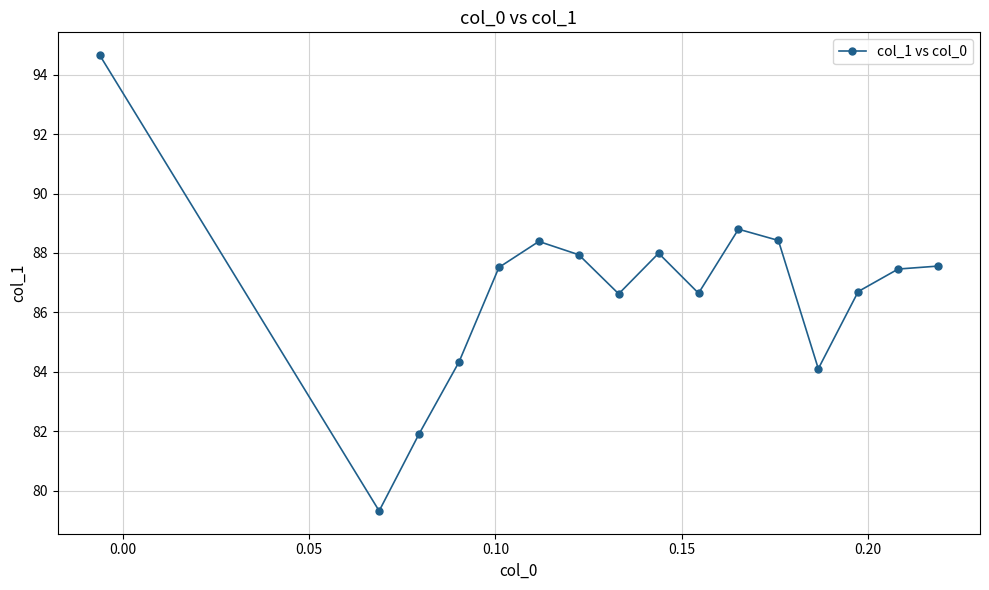

What is the greatest value displayed?

94.7